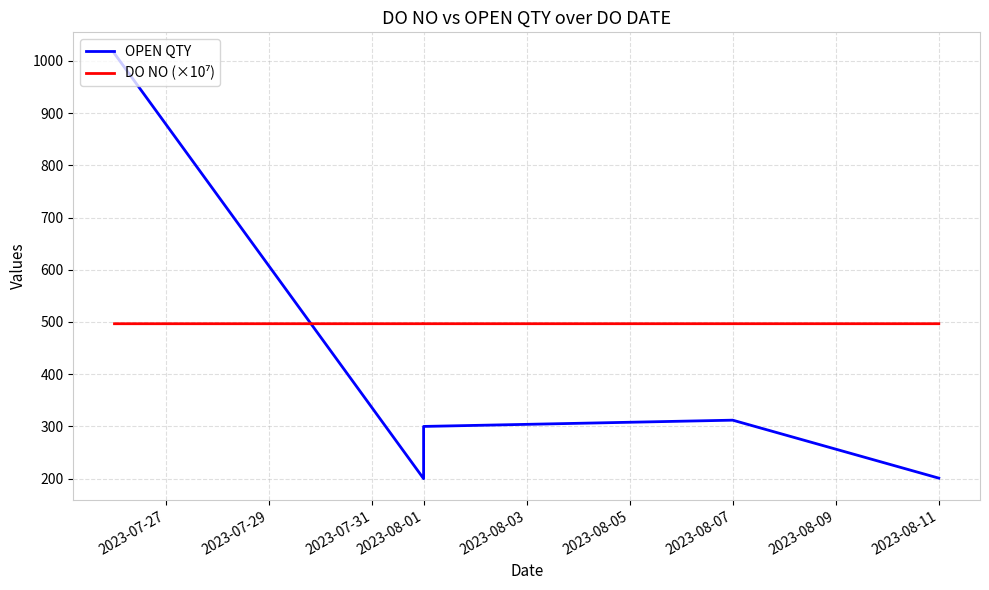

List the series in order of their overall mean, lowest first.

OPEN QTY, DO NO (×10⁷)